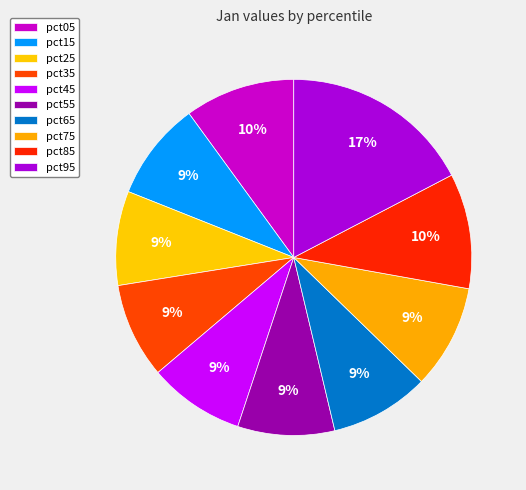

Which slice is the smallest?

pct25